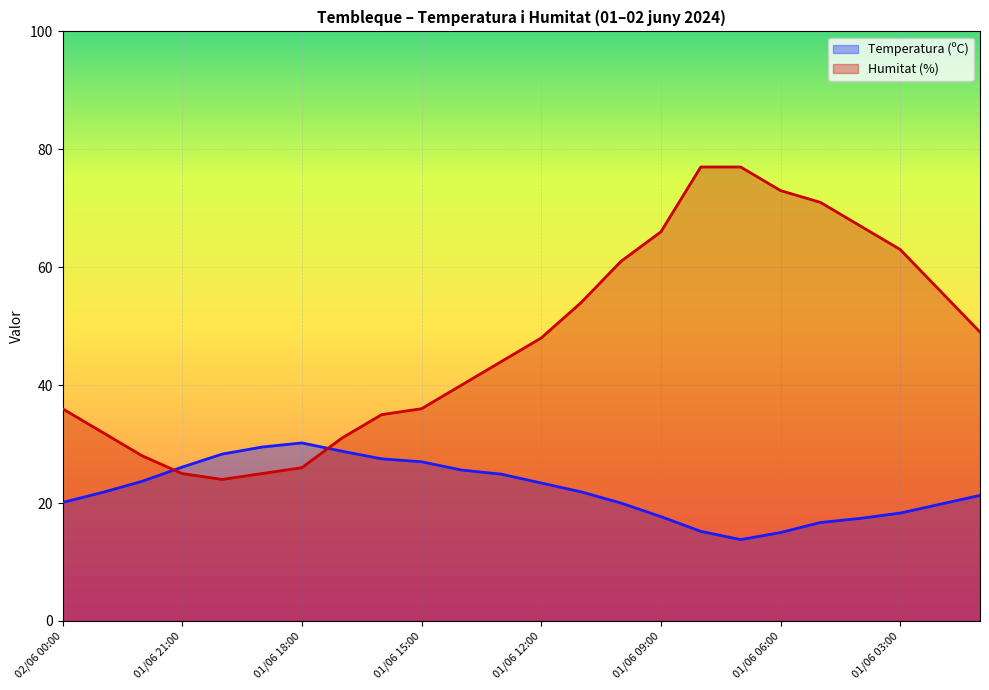

The value of Humitat (%) at 01/06 05:00 is 93.9. True or false?

False